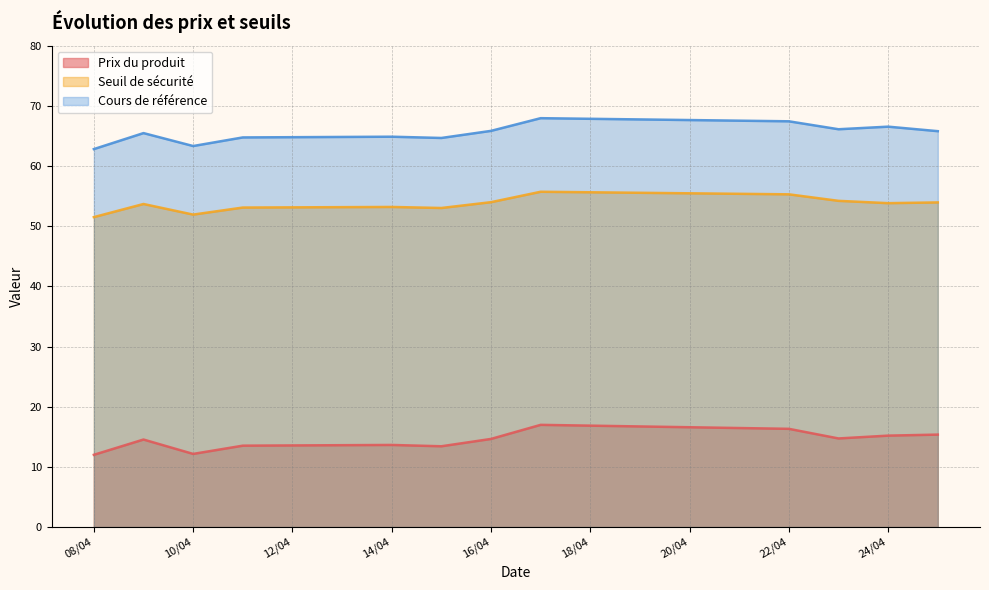

Which series has the largest total across all categories?

Cours de référence